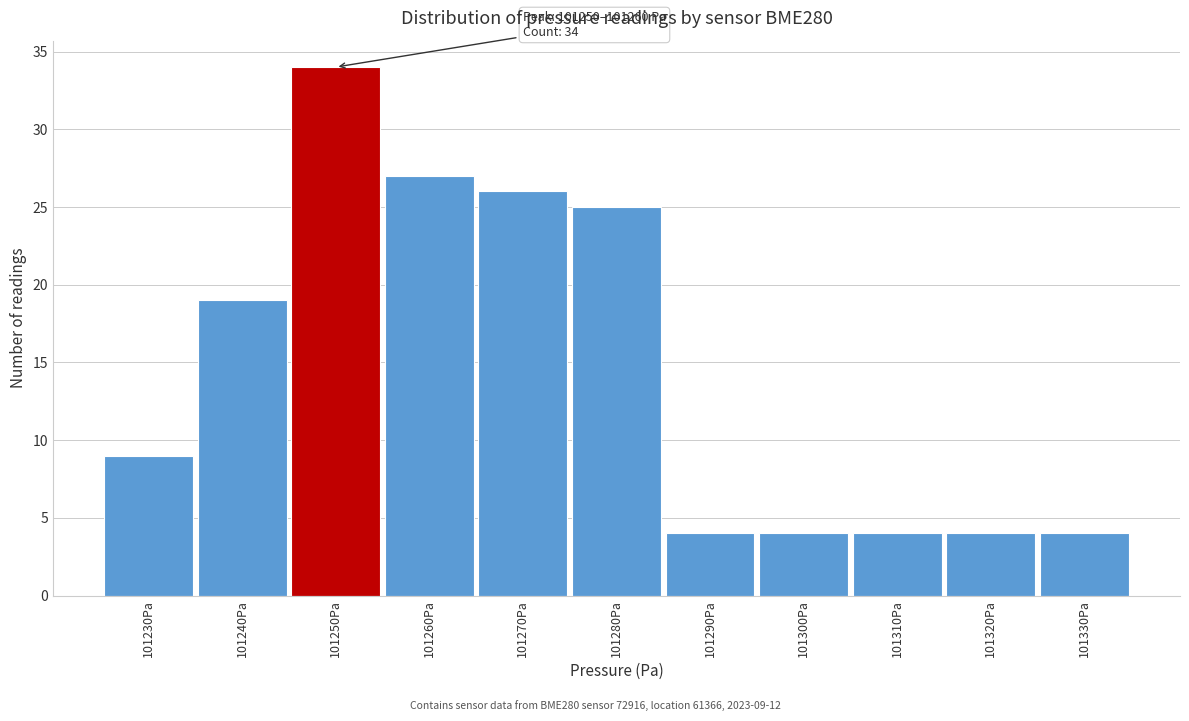

Reading left to right, extract all data points from this chart.

101230Pa=9	101240Pa=19	101250Pa=34	101260Pa=27	101270Pa=26	101280Pa=25	101290Pa=4	101300Pa=4	101310Pa=4	101320Pa=4	101330Pa=4